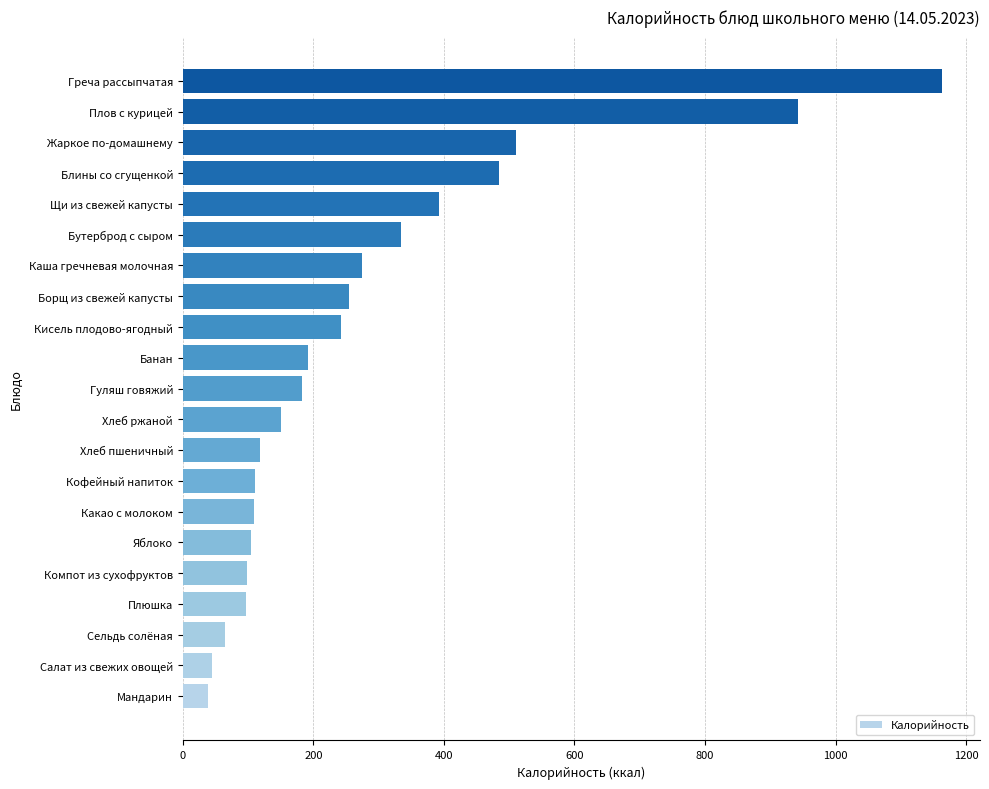

What is the average value?

281